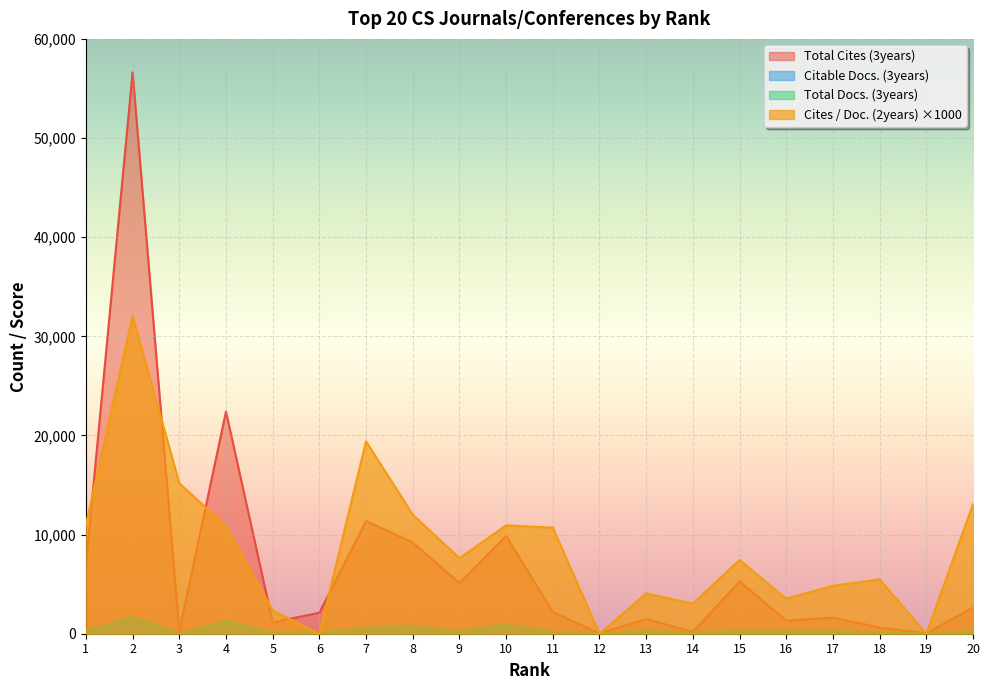

What is the difference between the Citable Docs. (3years) values at 1 and 12?

268.0